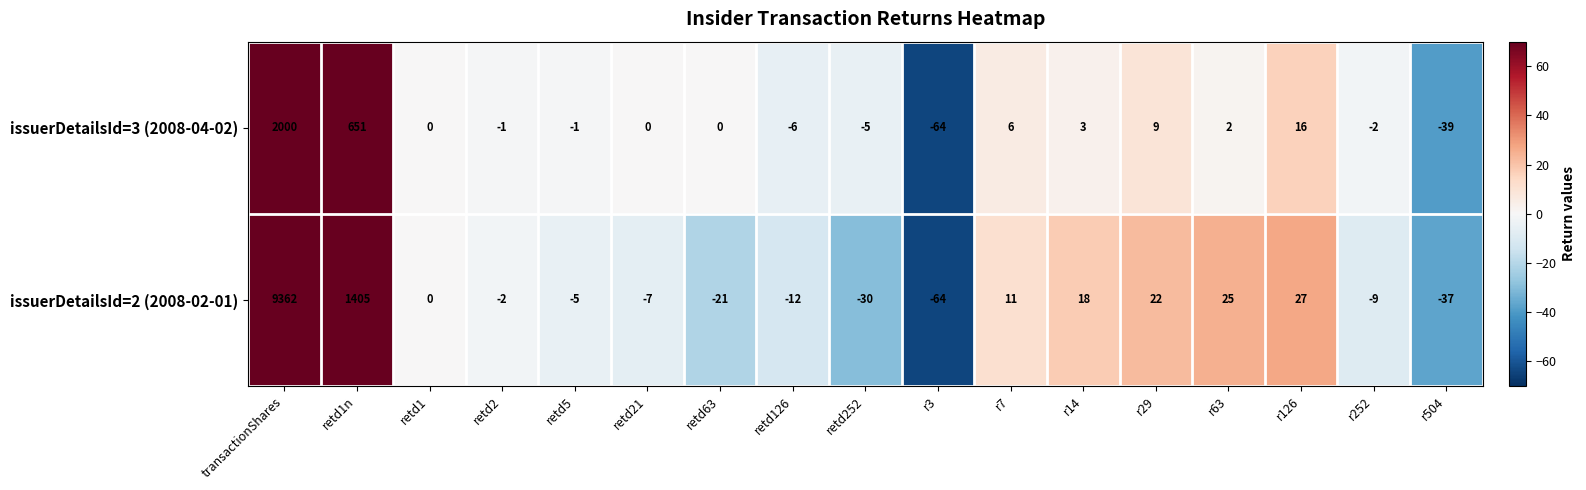

What is the greatest value displayed?

9362